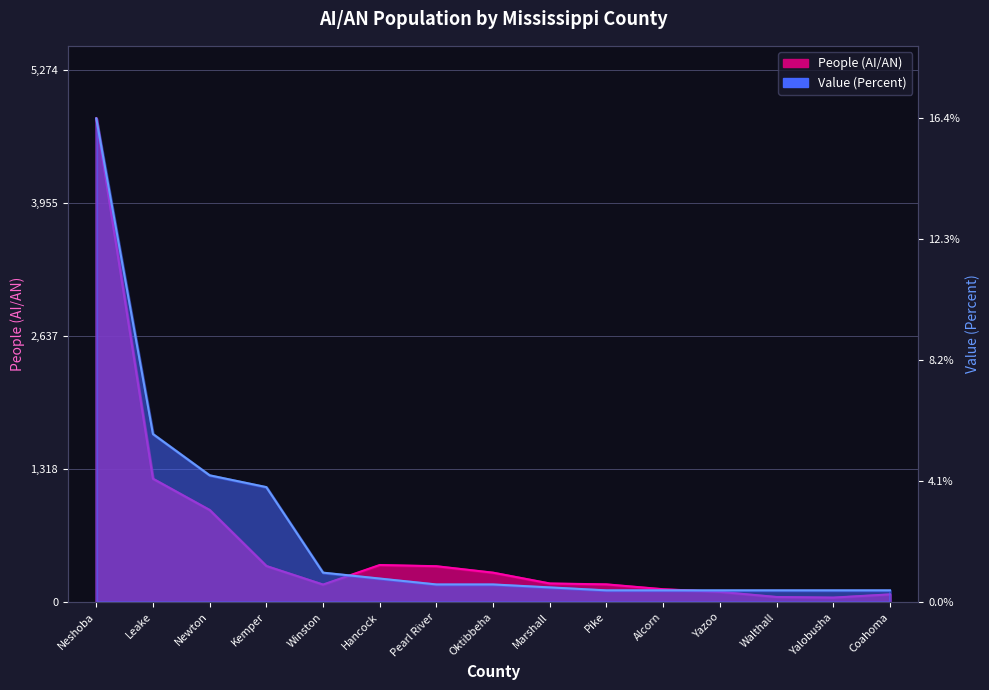

What is the value of the People (AI/AN) point at the 5th from the left?

174.0